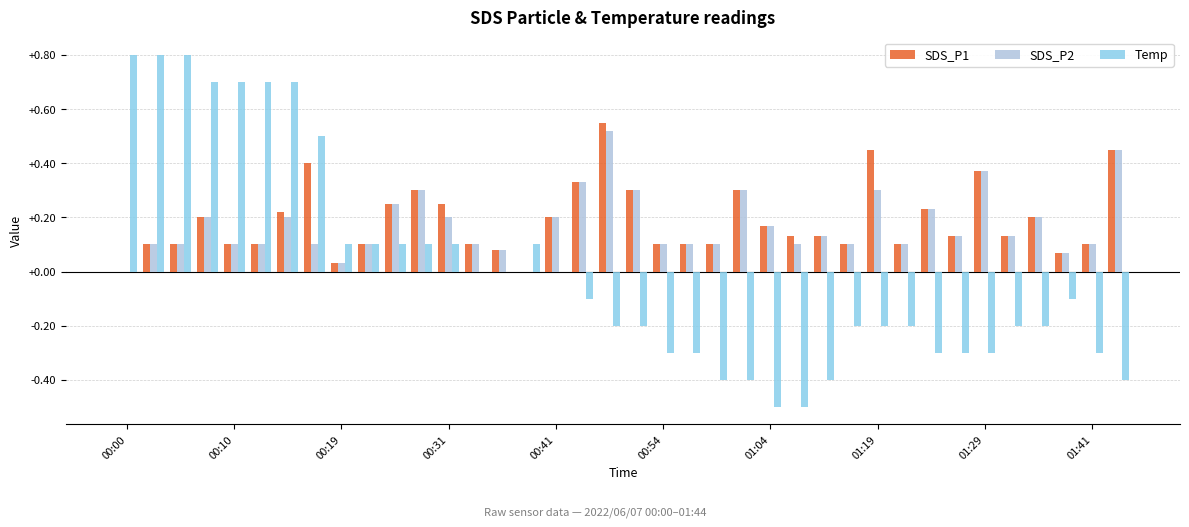

What is the highest value of the Temp series?

0.8